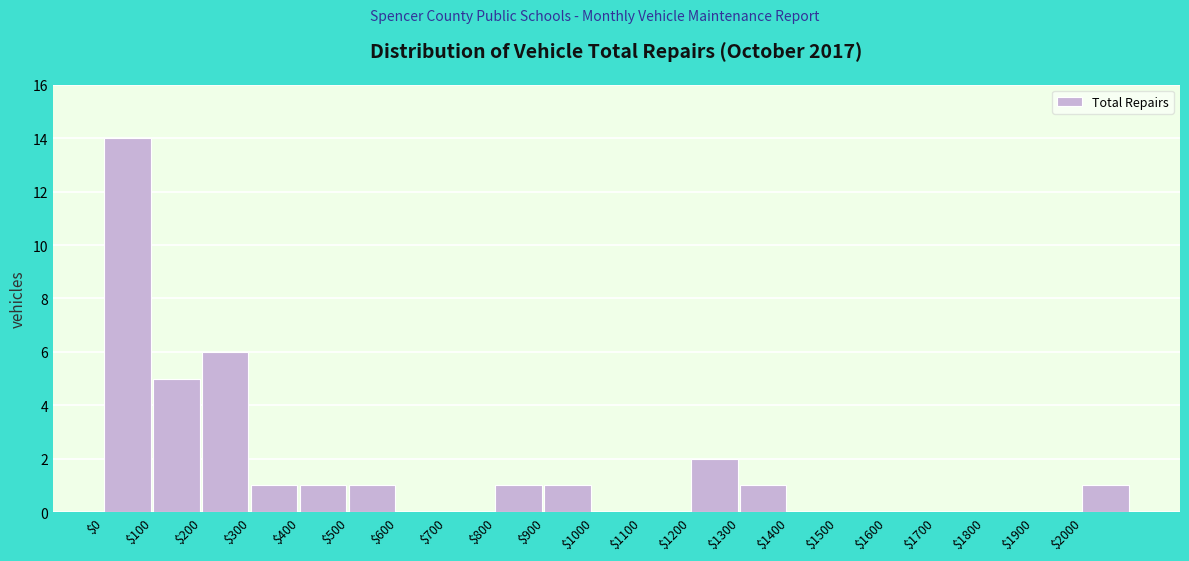

Reading left to right, transcribe this chart: for each bar, give the range it covers on the x-axis and its height. The values are not printed on the chart, so give them approximately, as read against the axis.

0 to 100: 14
100 to 200: 5
200 to 300: 6
300 to 400: 1
400 to 500: 1
500 to 600: 1
600 to 700: 0
700 to 800: 0
800 to 900: 1
900 to 1000: 1
1000 to 1100: 0
1100 to 1200: 0
1200 to 1300: 2
1300 to 1400: 1
1400 to 1500: 0
1500 to 1600: 0
1600 to 1700: 0
1700 to 1800: 0
1800 to 1900: 0
1900 to 2000: 0
2000 to 2100: 1